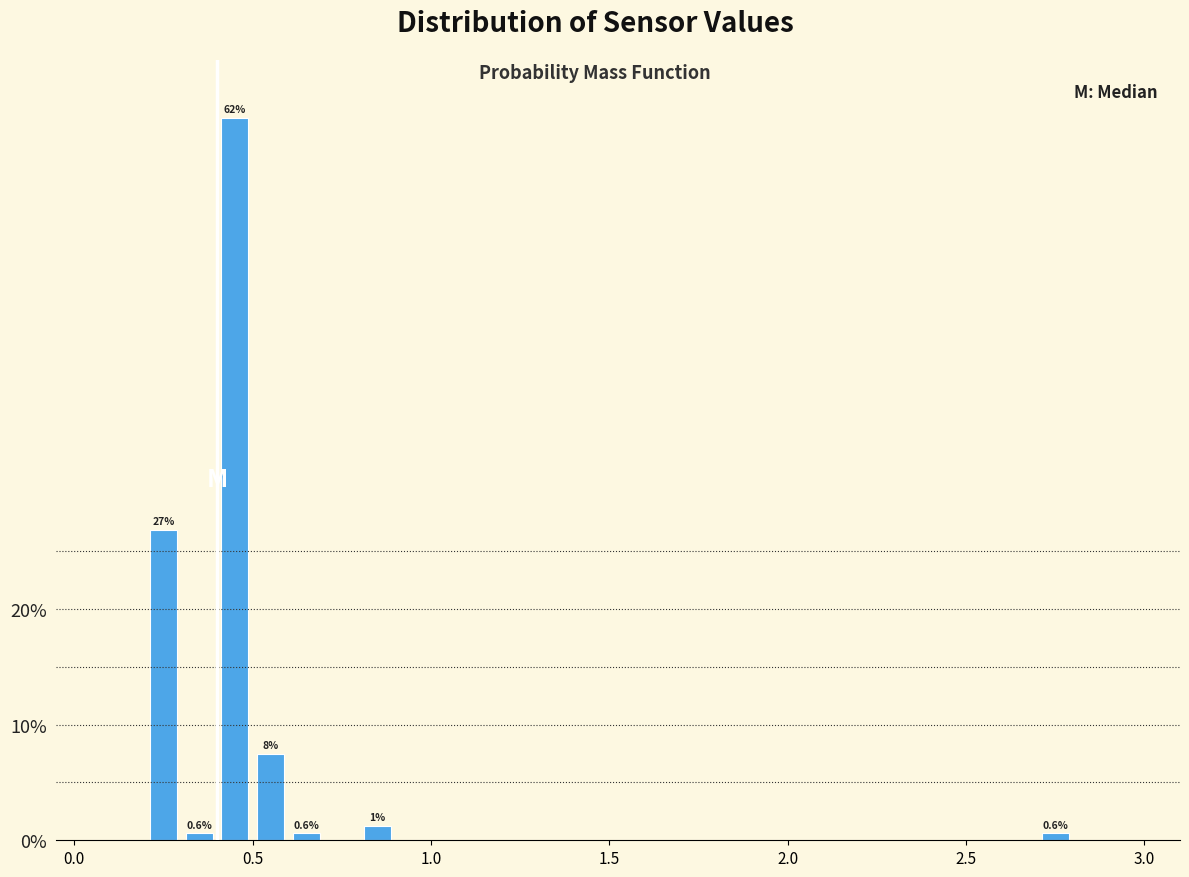

Read against the x-axis, roughly where is the centre of the tallest bar?

0.45